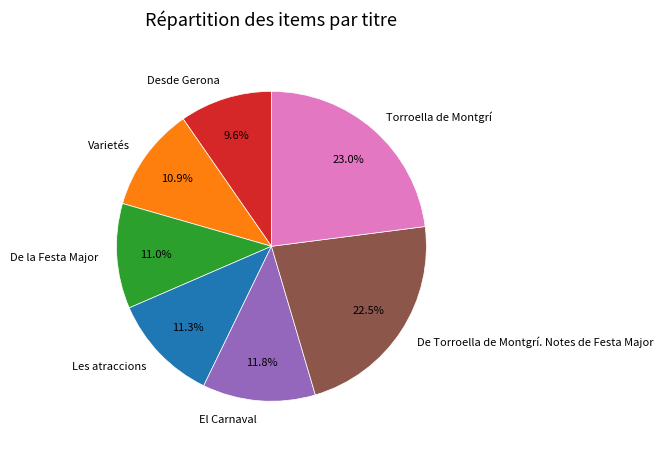

To the nearest percent, what portion does Varietés represent?

11%